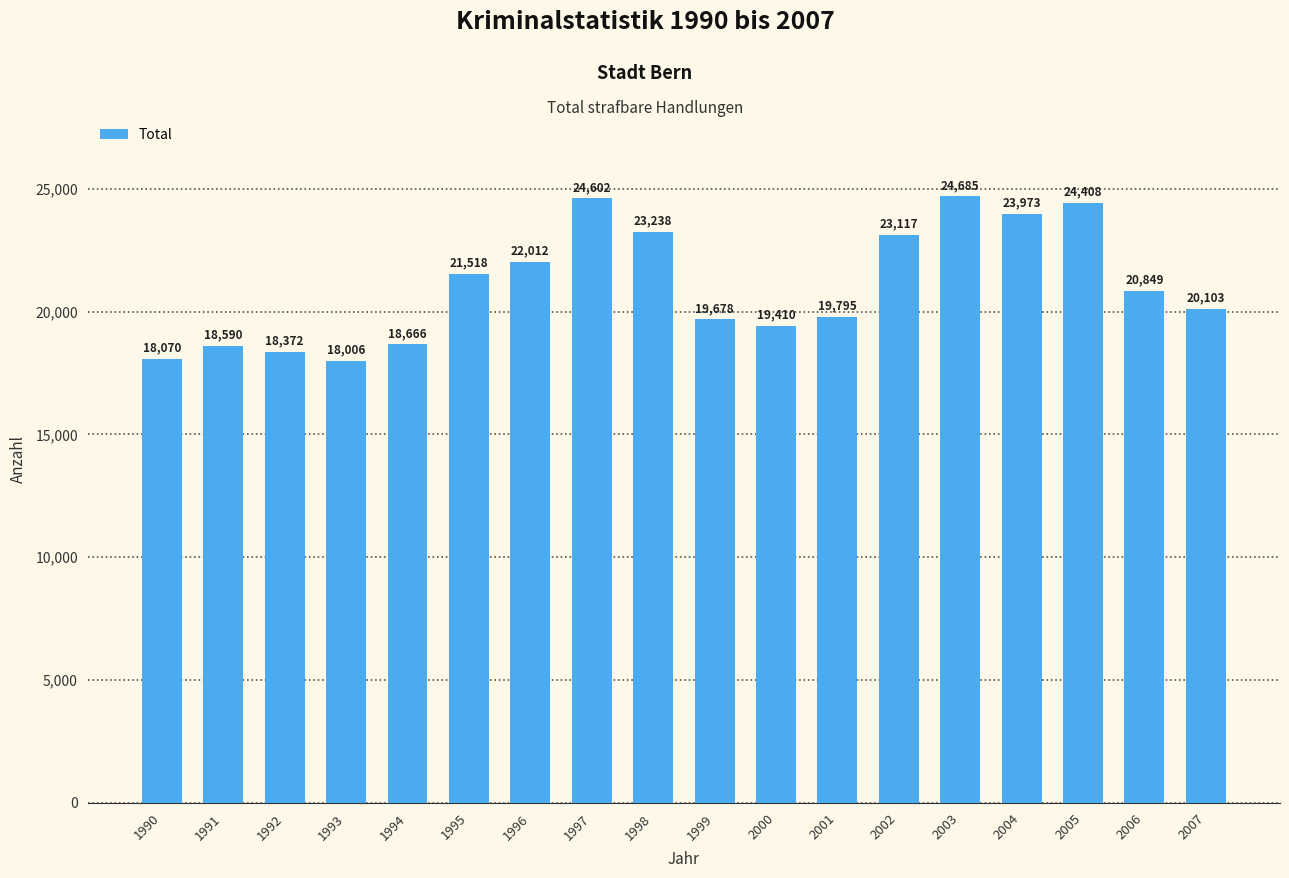

What is the difference between the second highest and second lowest values?

6532